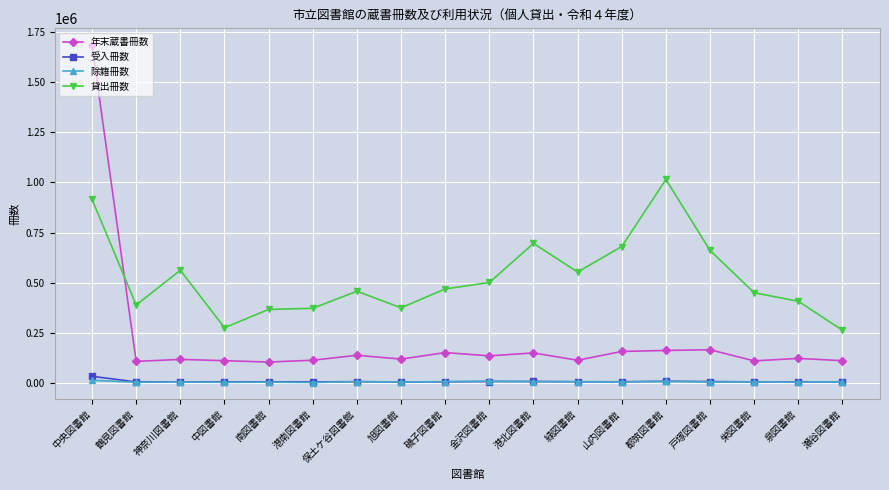

What is the difference between the maximum and minimum values in the 貸出冊数 series?

750403